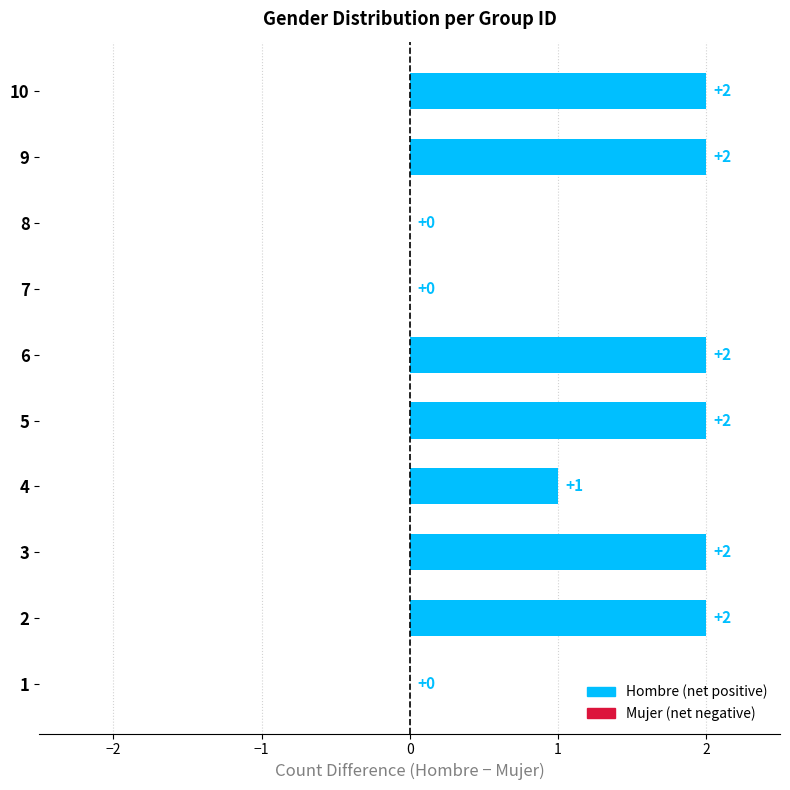

The chart shows a value of 3 at 1. True or false?

False